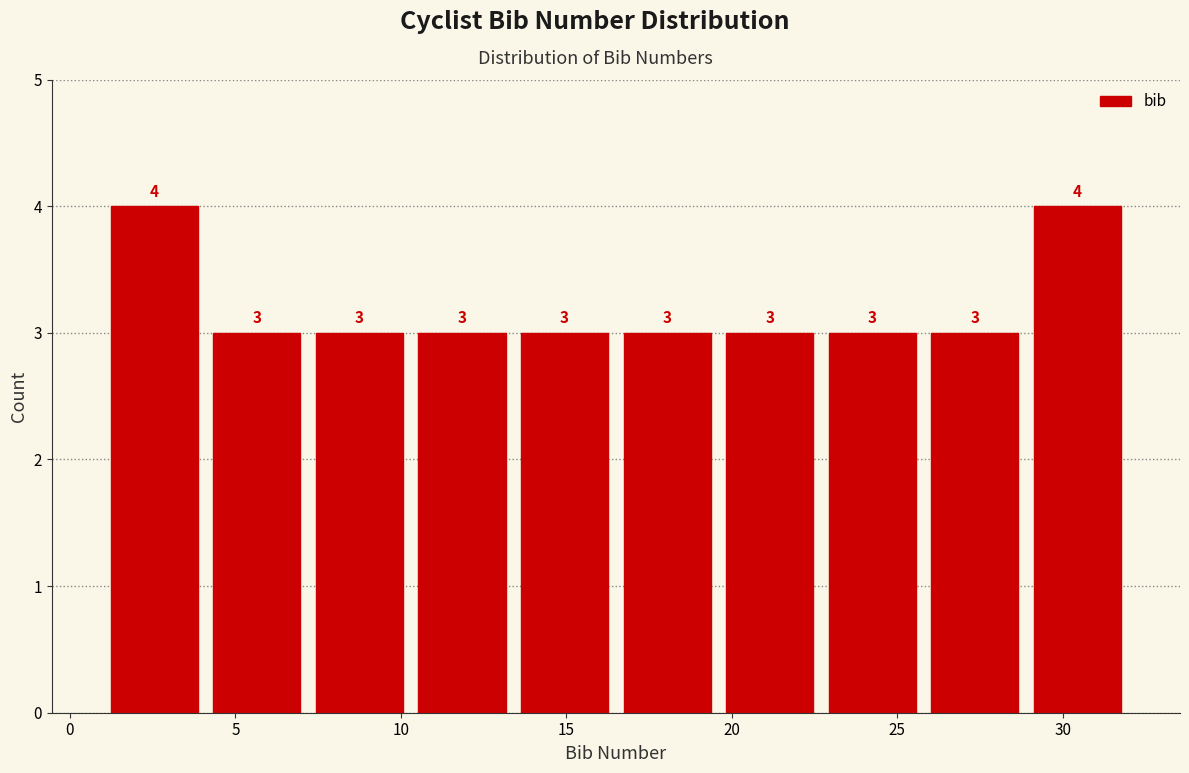

What is the height of the bar covering 28.9 to 32.0 on the x-axis? The bar edges are not printed on the chart, so give them approximately, as read against the axis.

4